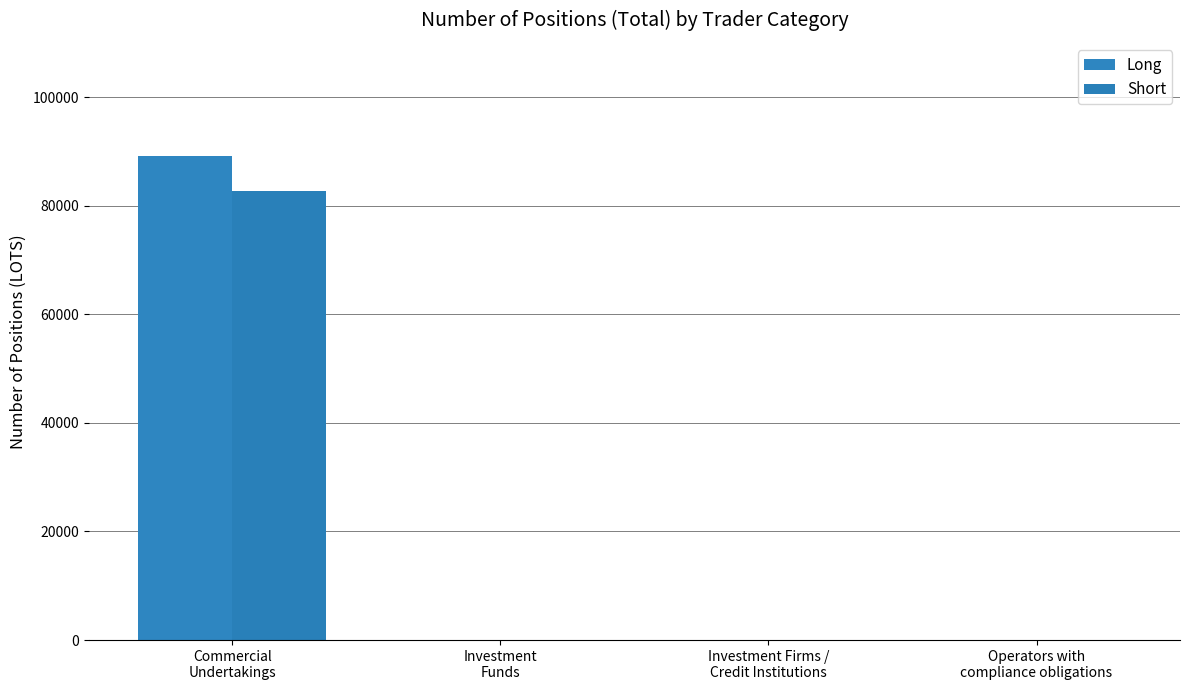

Count the number of categories in the chart.

4